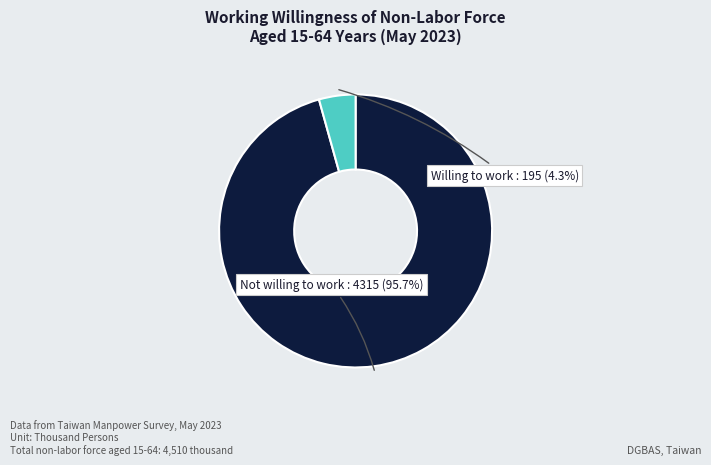

What percentage is the Not willing to work slice, to the nearest percent?

96%